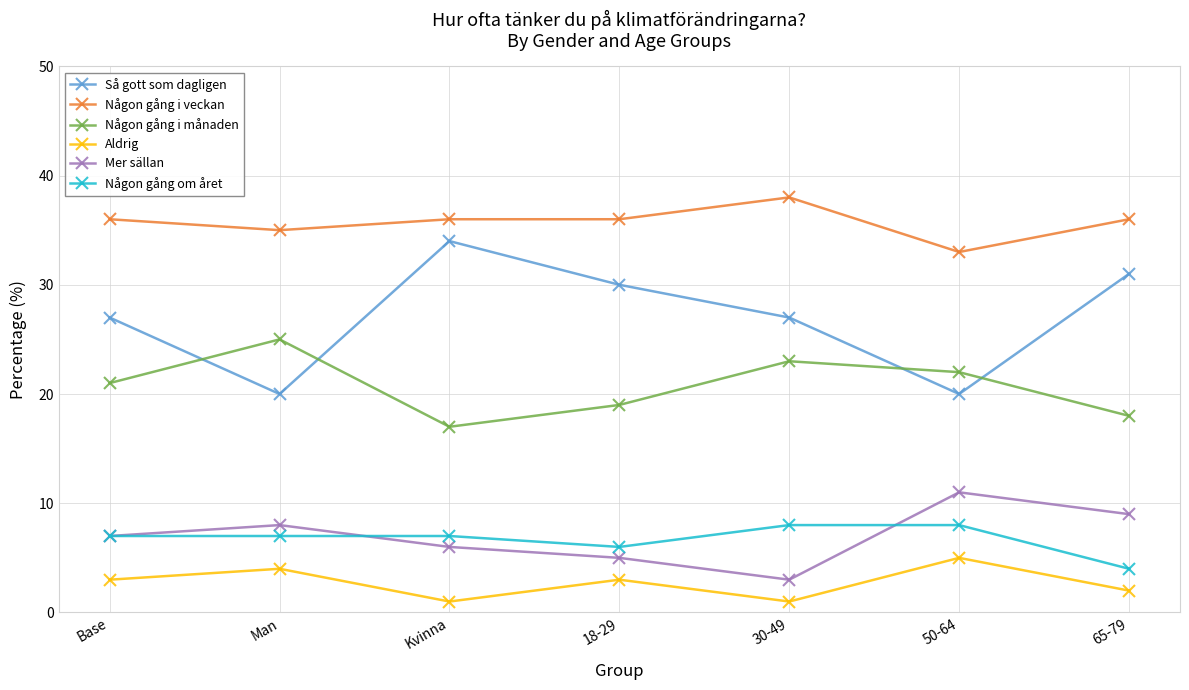

Is it true that Mer sällan equals 17 at 50-64?

False